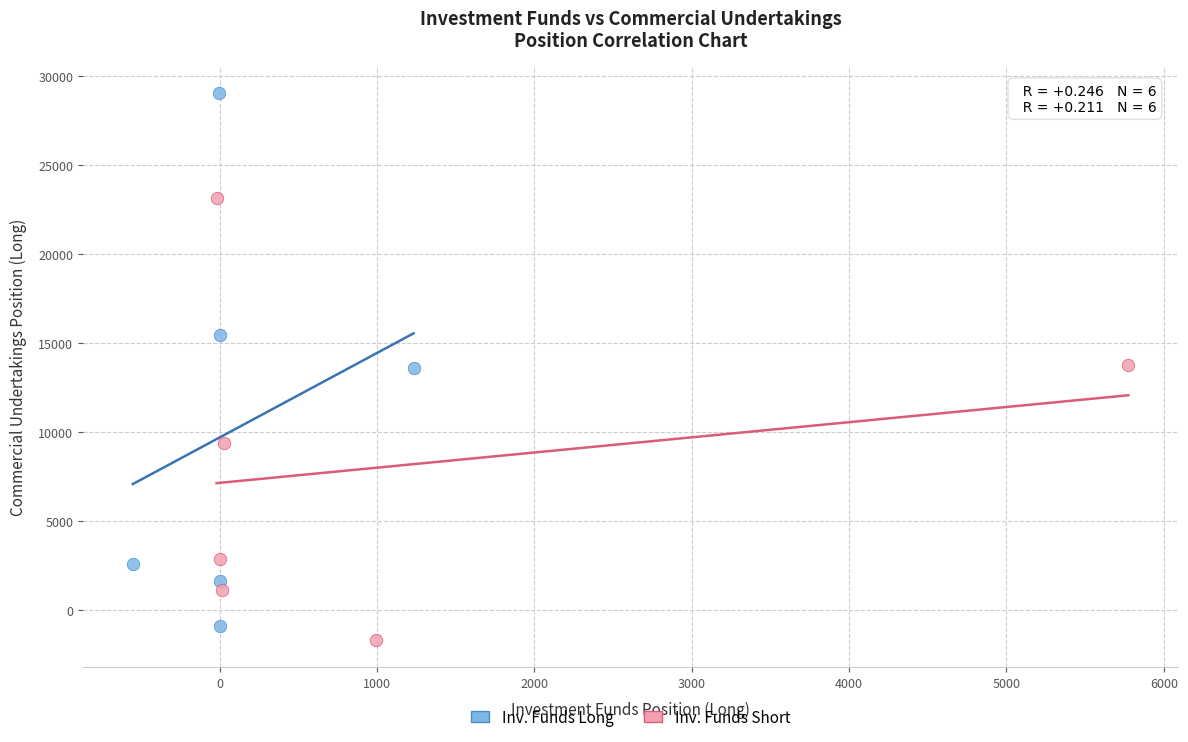

Which series contains the lowest Y value?

Inv. Funds Short